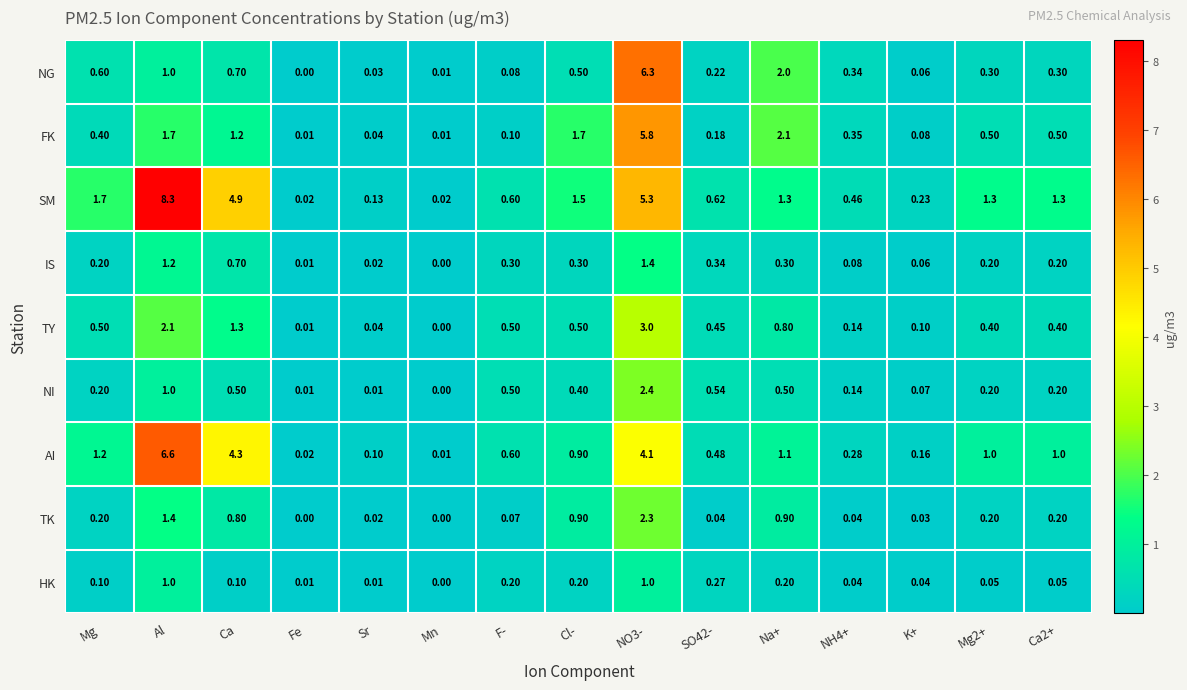

Which category has the highest value across all series?

Al